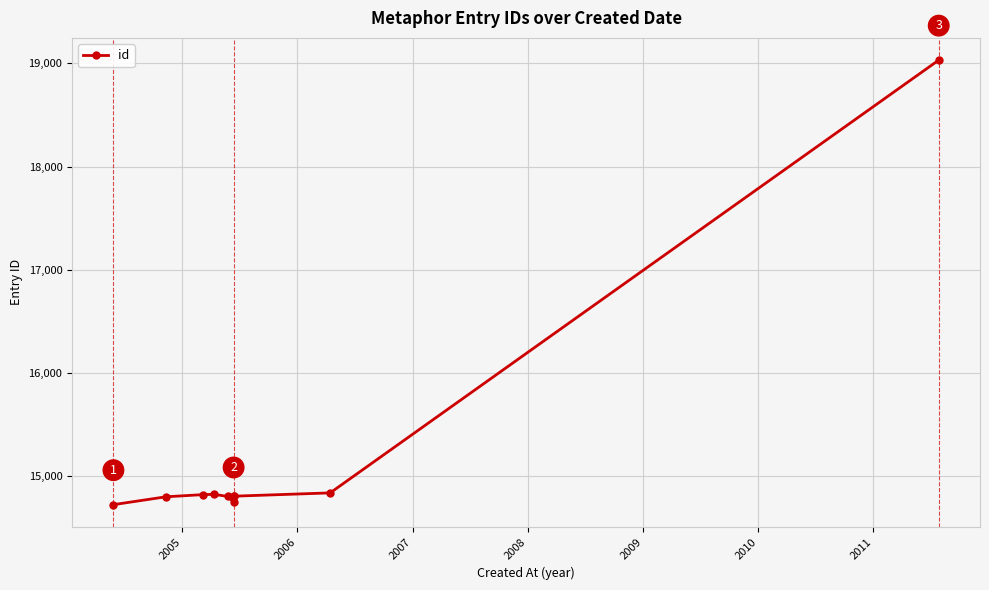

How many lines are shown in the chart?

1